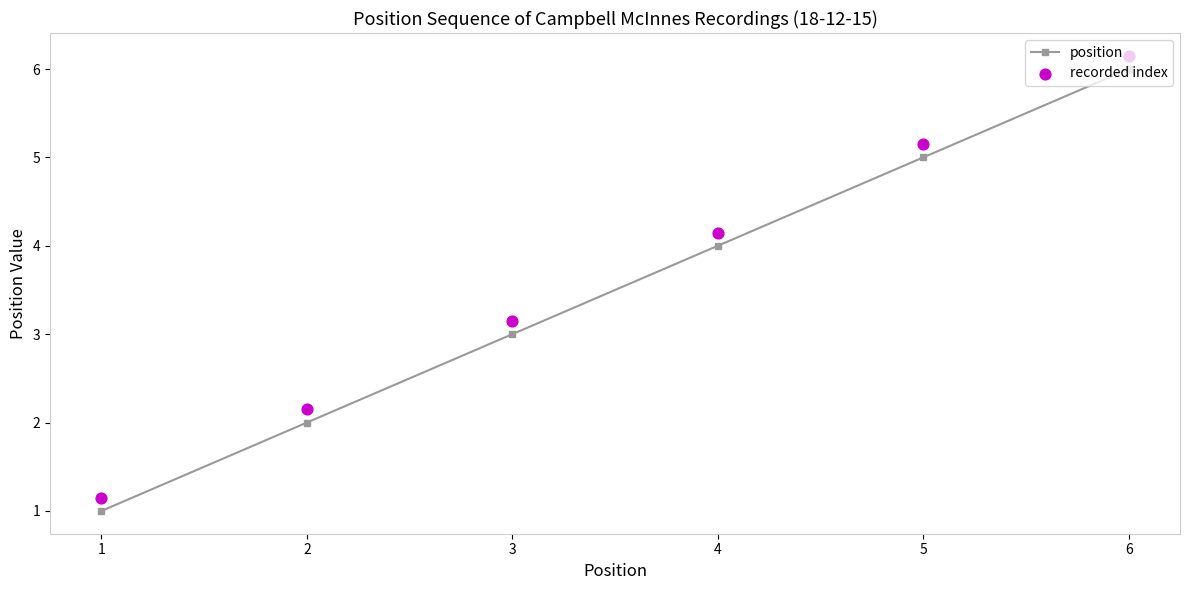

At which category is the sum across all series the highest?

6